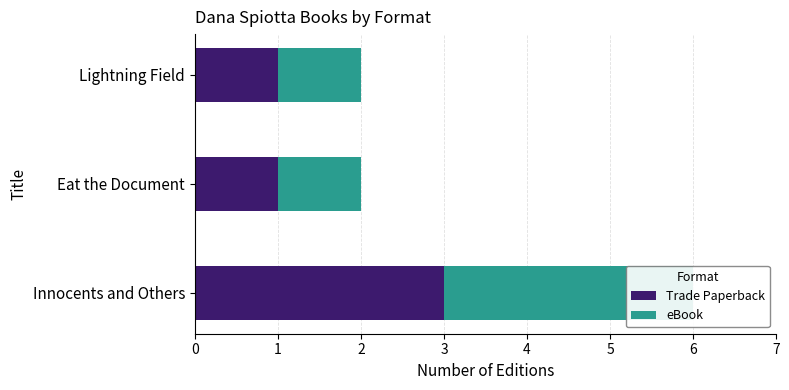

Which series has the widest spread of values?

Trade Paperback